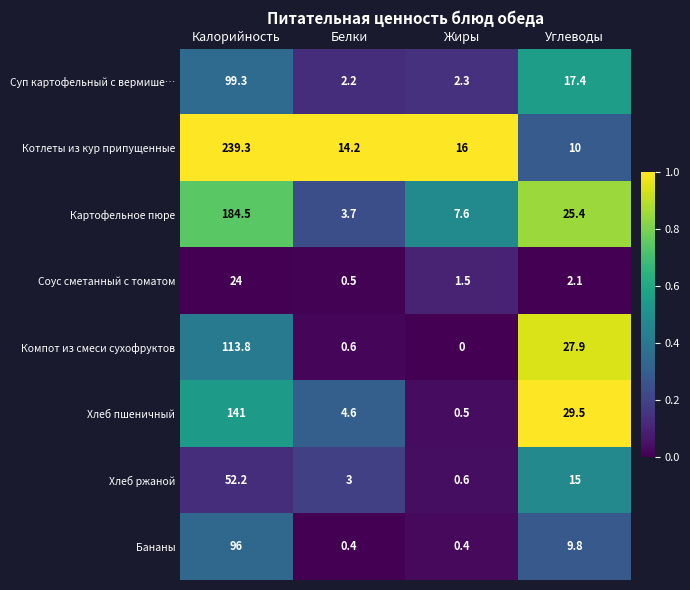

What is the difference between the maximum and minimum values in the Хлеб пшеничный series?

140.5